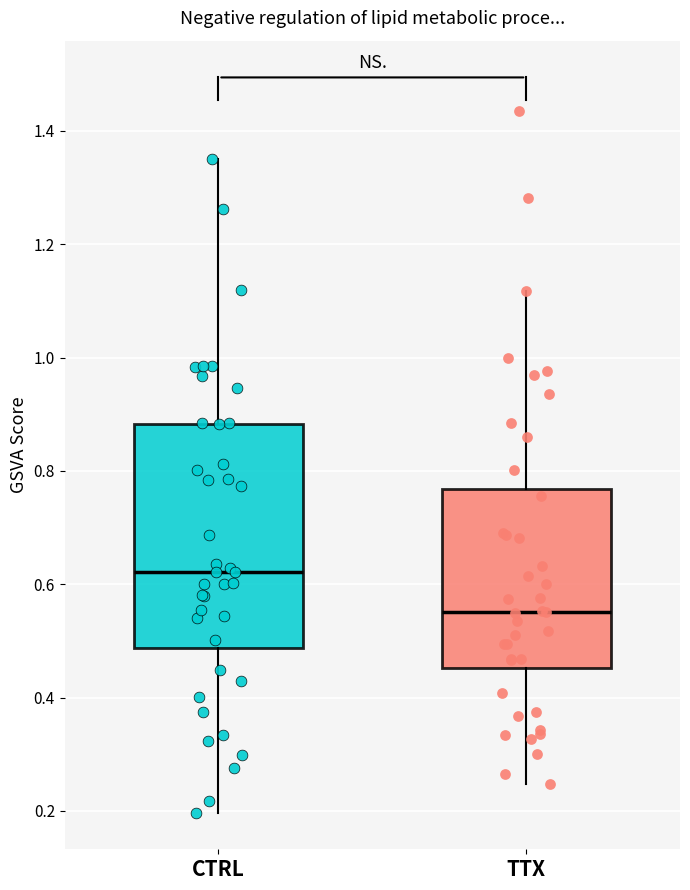

Which box's median line is the lowest?

TTX